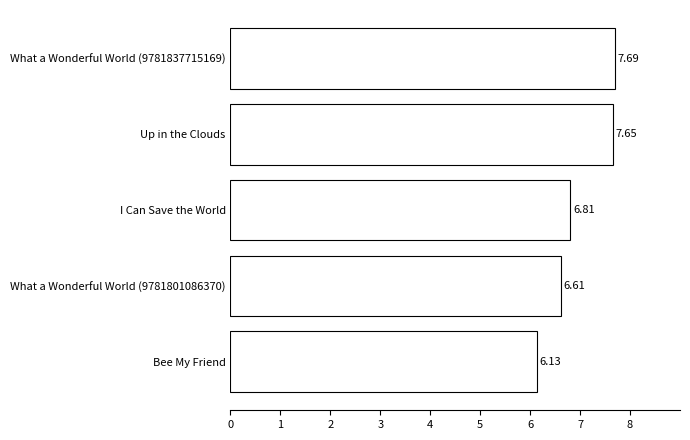

What is the sum of the values at What a Wonderful World (9781801086370) and I Can Save the World?

13.4